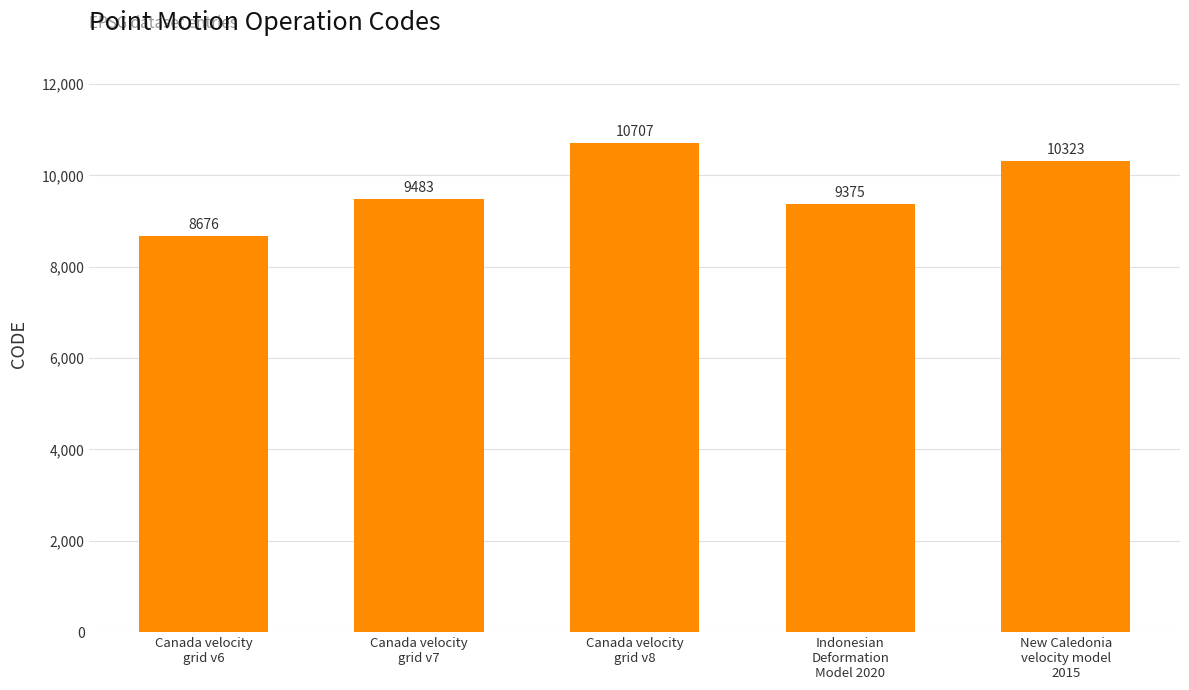

Are the bars horizontal?

No